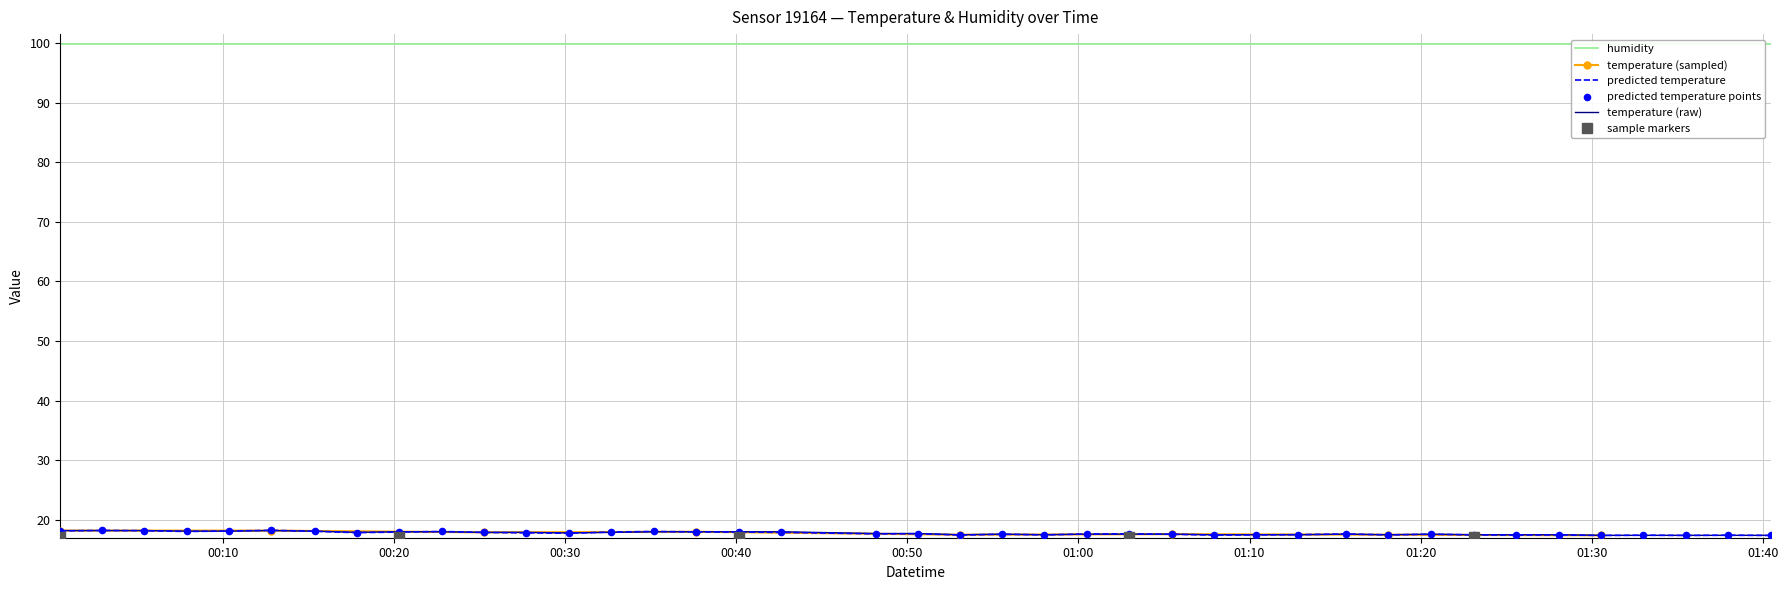

What is the ratio of the value at 2023-07-13T01:40:28 to the value at 2023-07-13T01:10:22?

1.0